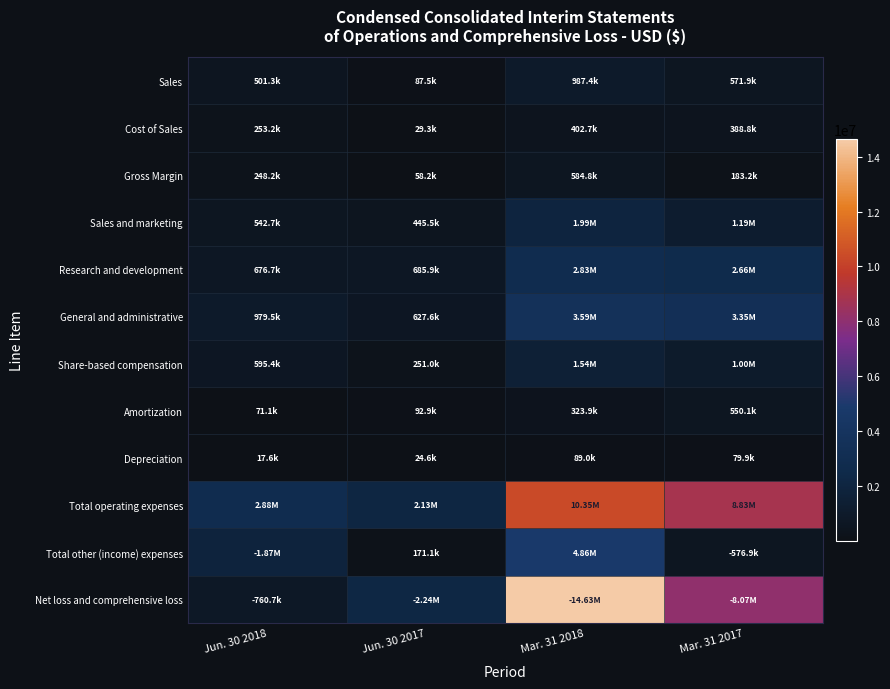

Which series changed the most between Jun. 30 2017 and Mar. 31 2018?

Net loss and comprehensive loss